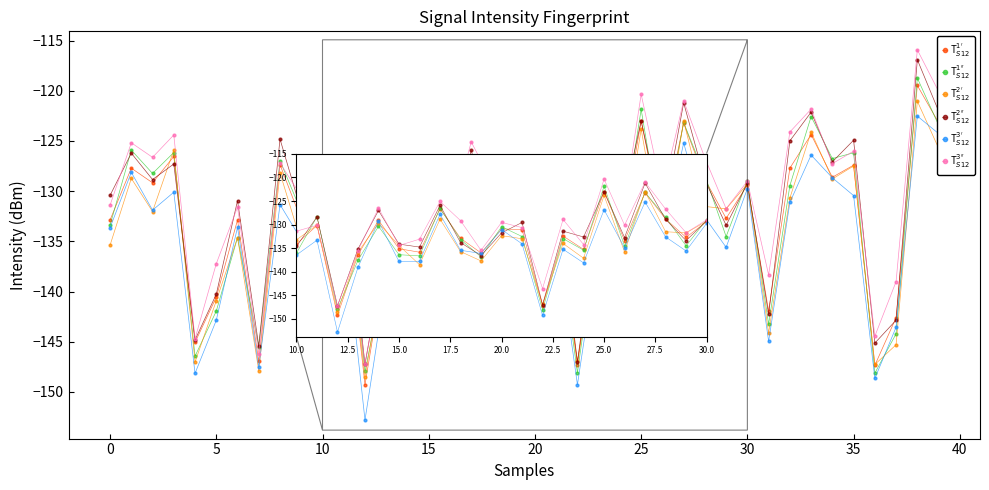

What is the smallest value displayed?

-152.8